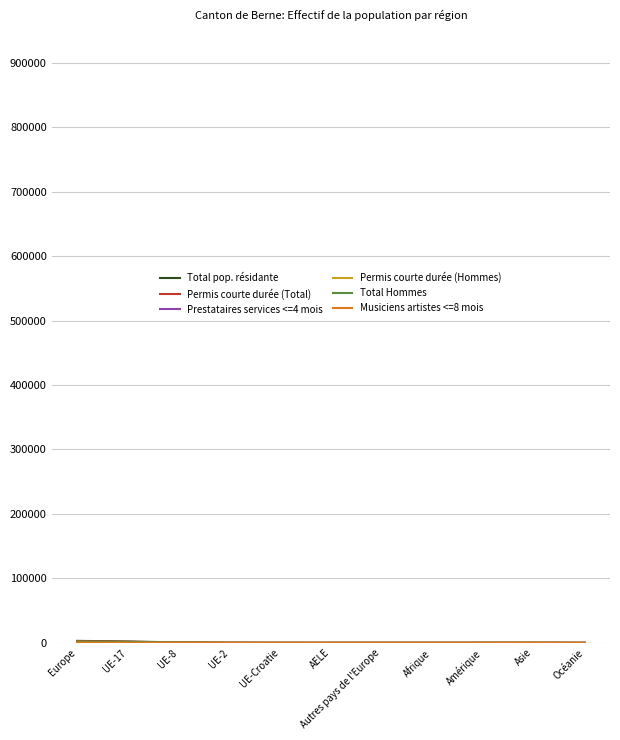

How many interior local valleys does the Permis courte durée (Hommes) series have?

2